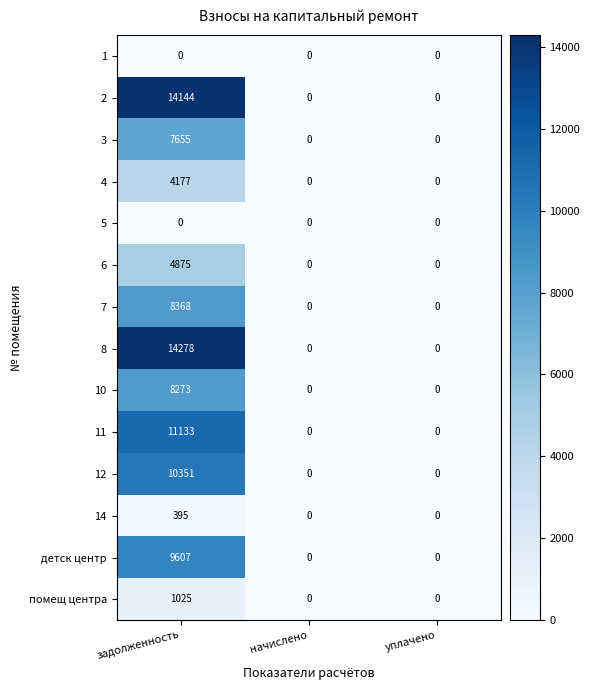

Which category has the highest value in the 11 series?

задолженность